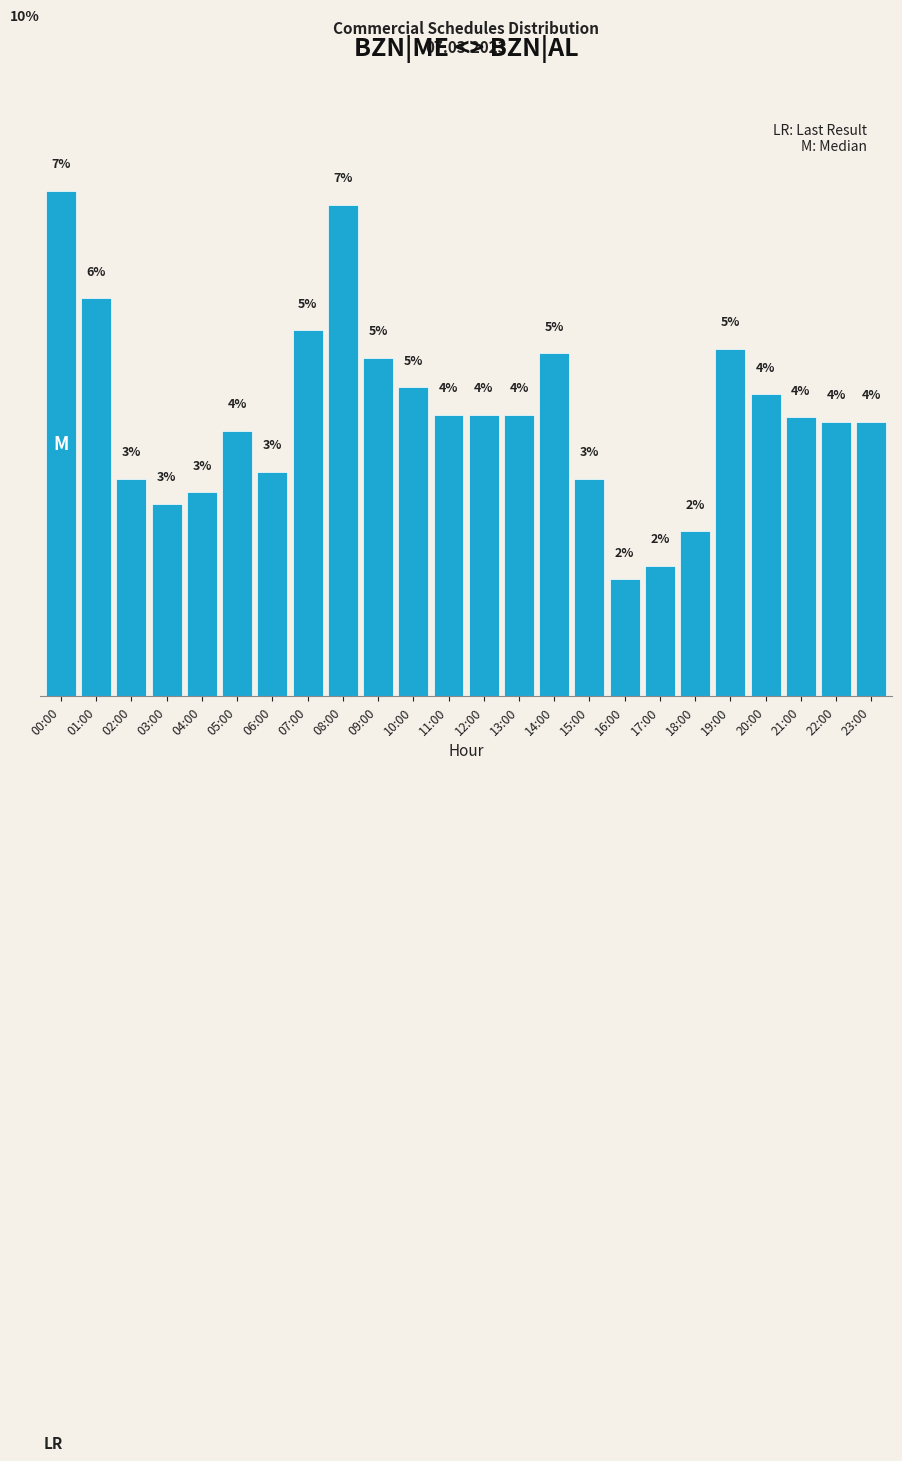

What is the label of the 22nd bar from the right?

02:00